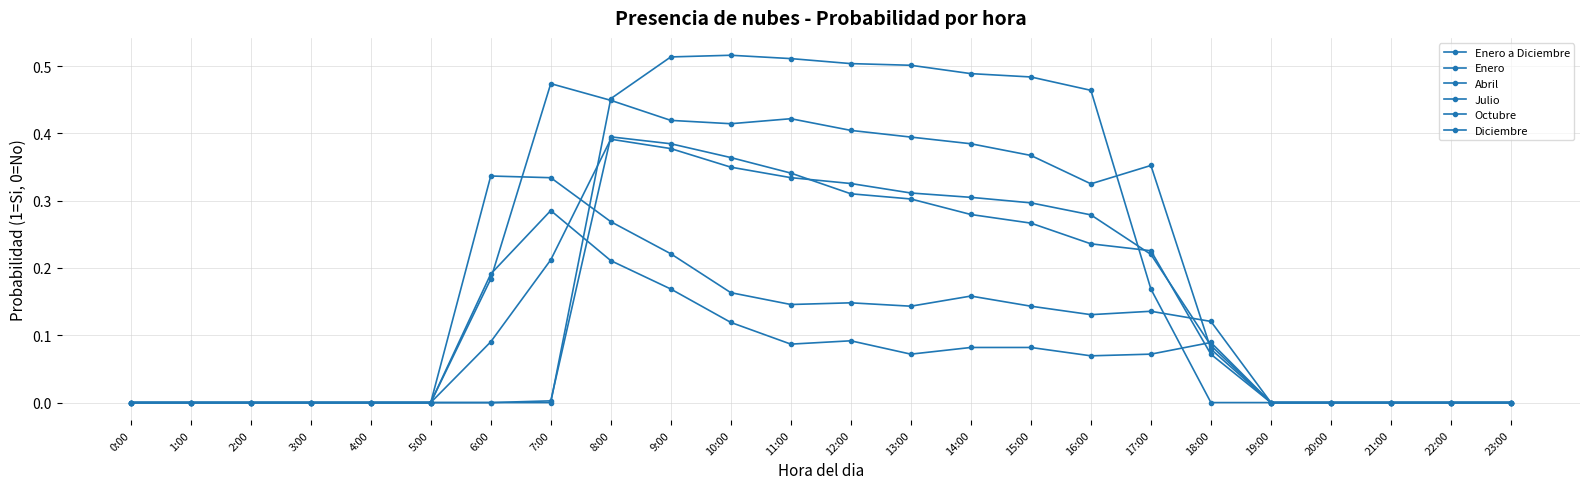

What is the difference between the second highest and second lowest values in the Octubre series?

0.4